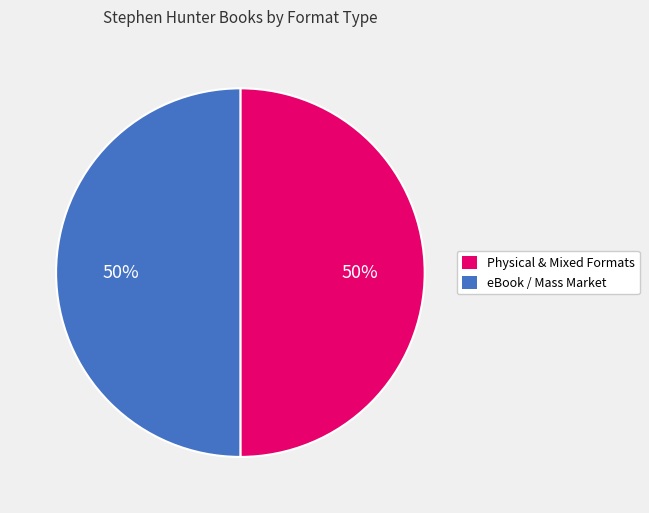

To the nearest percent, what is the combined percentage of Physical & Mixed Formats and eBook / Mass Market?

100%